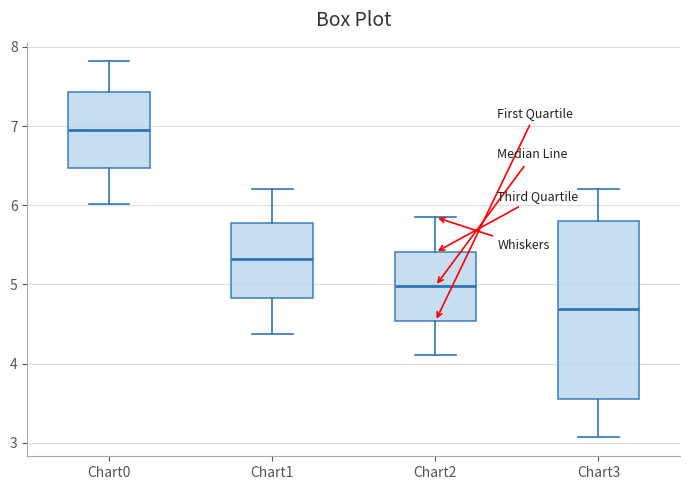

Which box has the highest median line?

Chart0